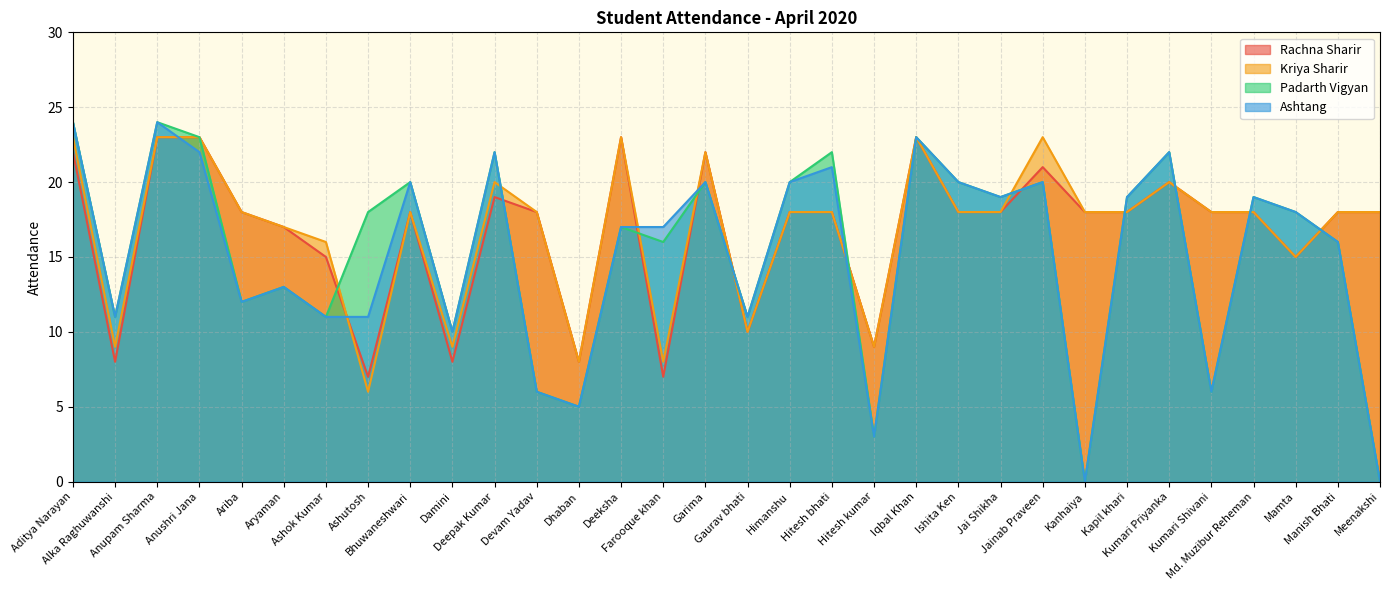

The Rachna Sharir series shows 24 at Meenakshi. True or false?

False